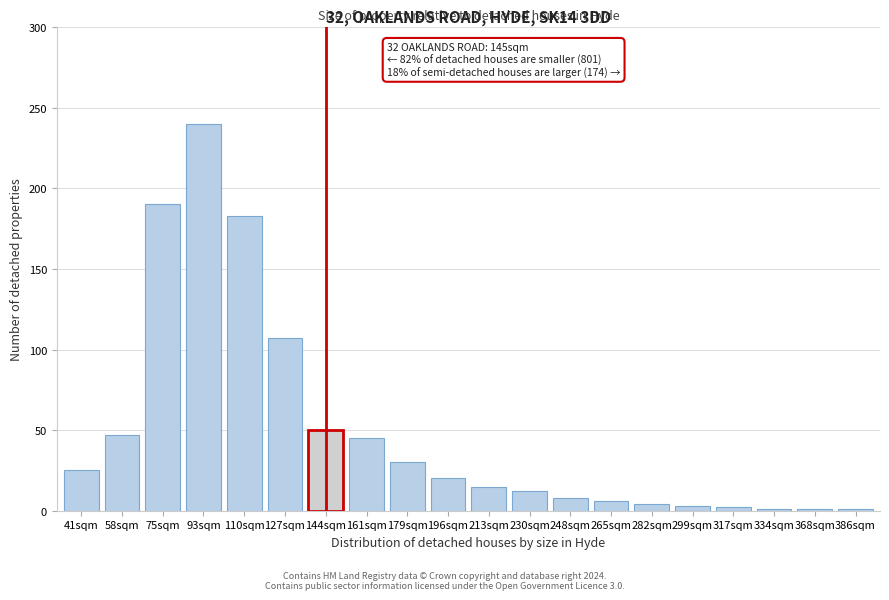

What is the label of the 16th bar from the left?

299sqm